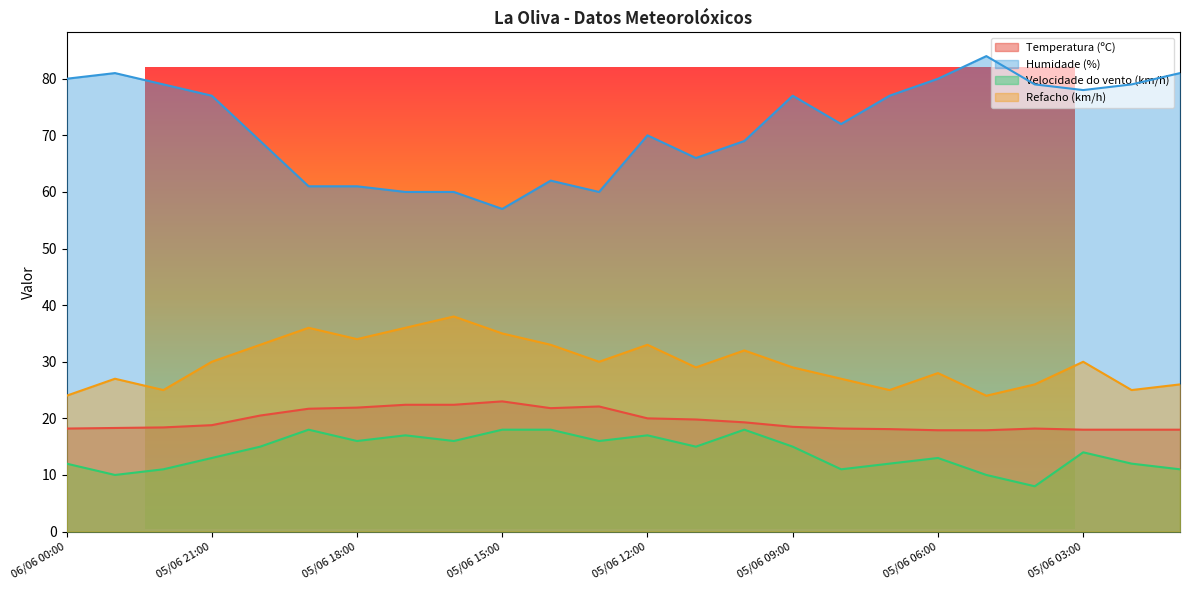

Between 05/06 06:00 and 05/06 01:00, which series saw the biggest shift?

Velocidade do vento (km/h)